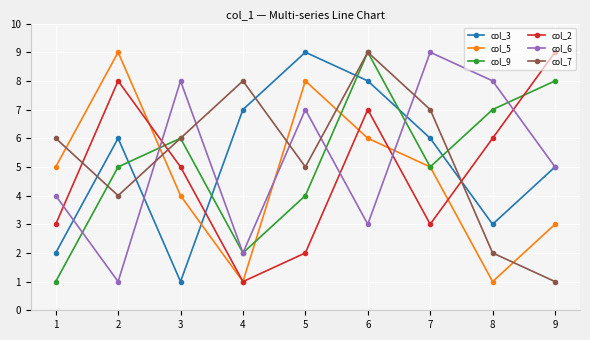

Does the chart have visible grid lines?

Yes